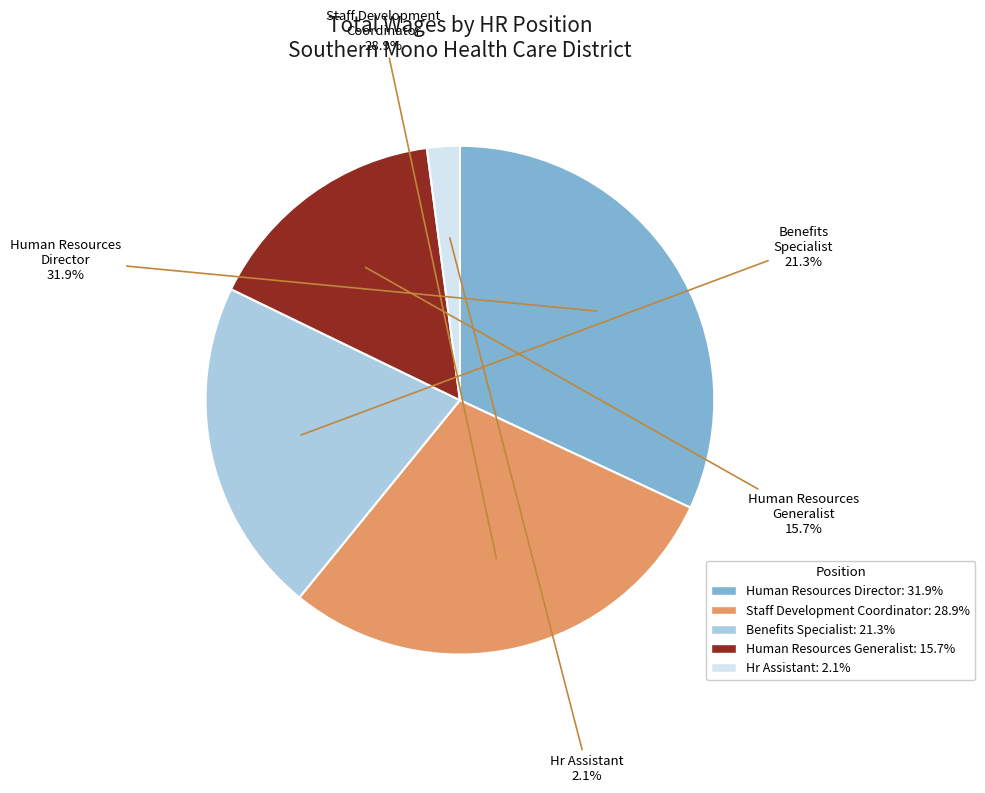

Does Hr Assistant account for over 50% of the chart?

No